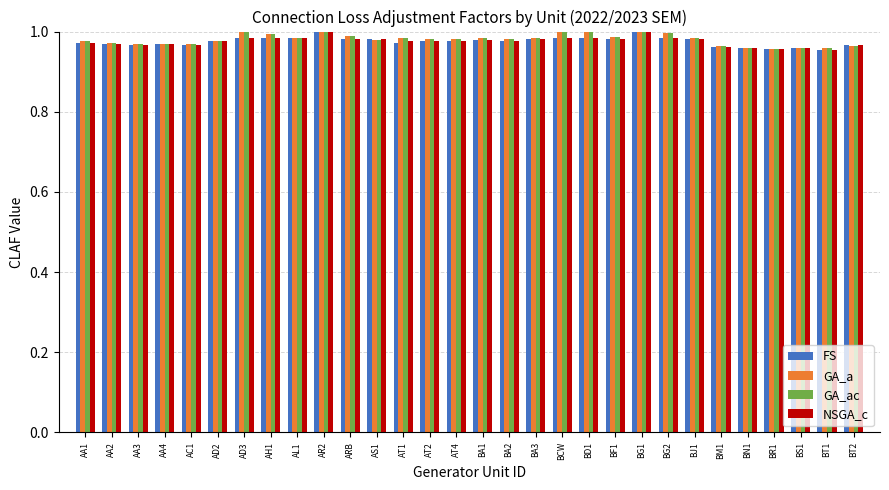

Does the chart contain stacked bars?

No